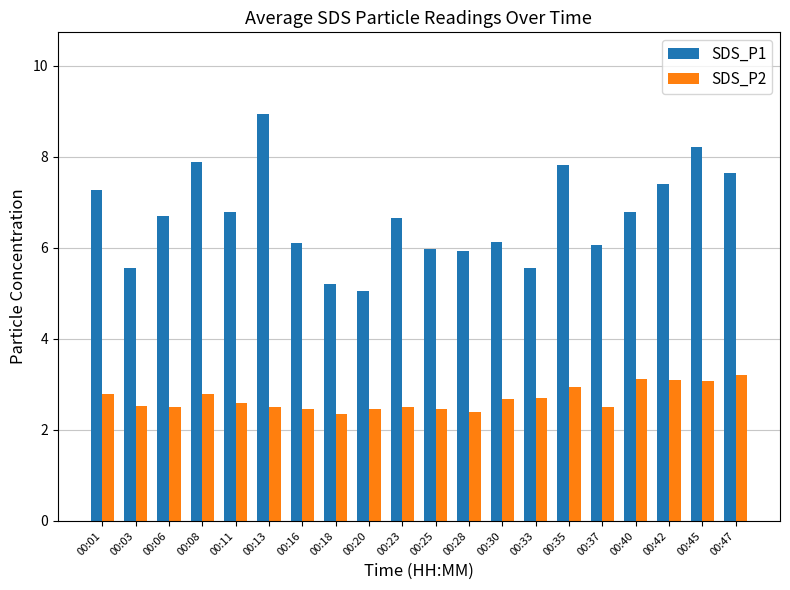

Are the bars grouped side by side (vs. stacked)?

Yes